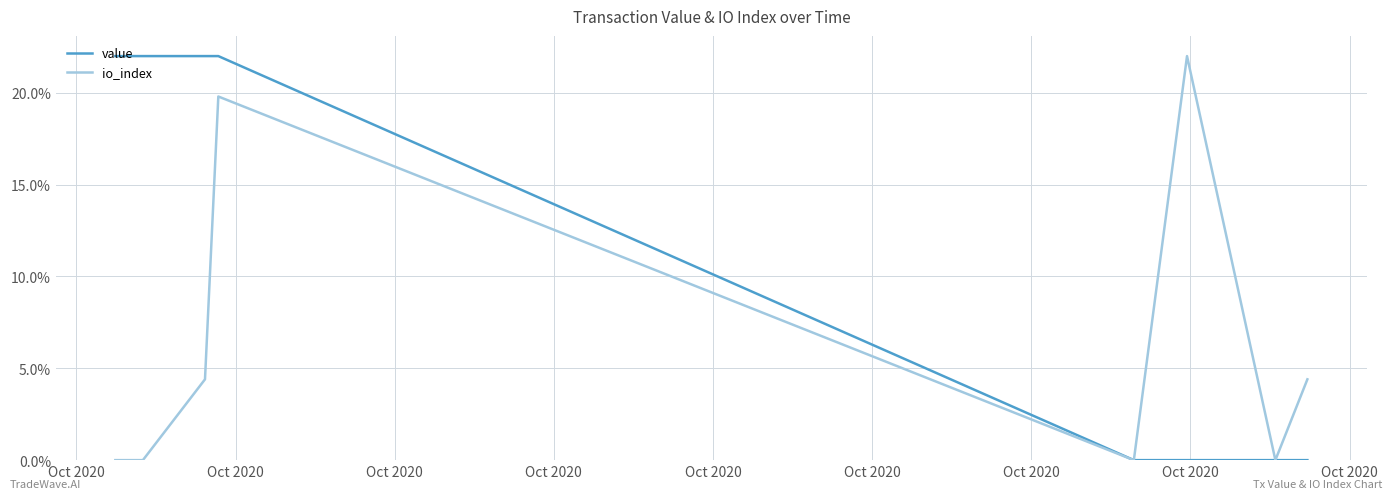

List the series in order of their overall mean, highest first.

value, io_index